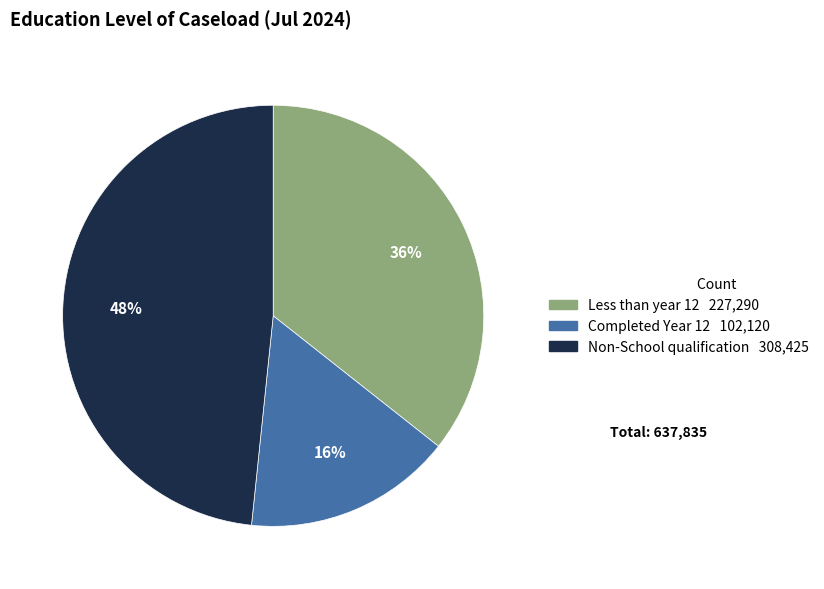

To the nearest percent, what is the average slice percentage?

33%